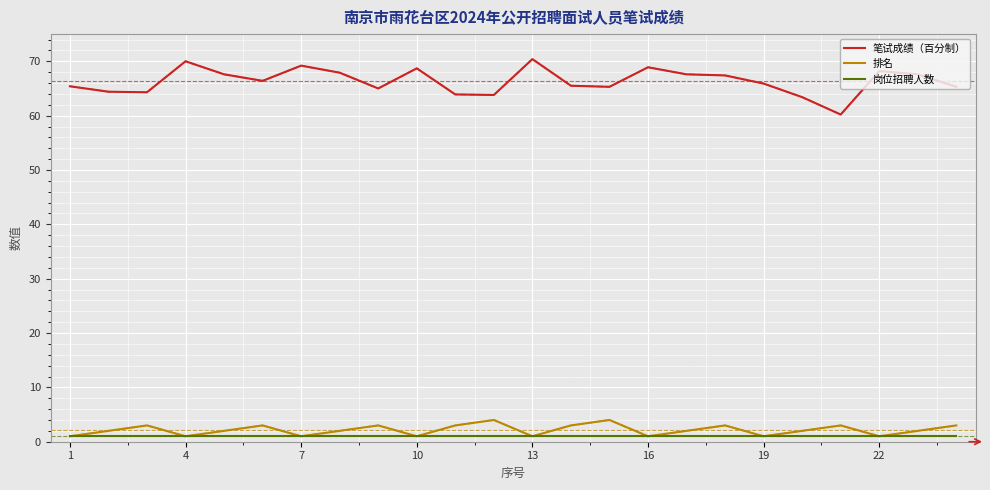

Rank the series by their maximum value, from highest to lowest.

笔试成绩（百分制）, 排名, 岗位招聘人数